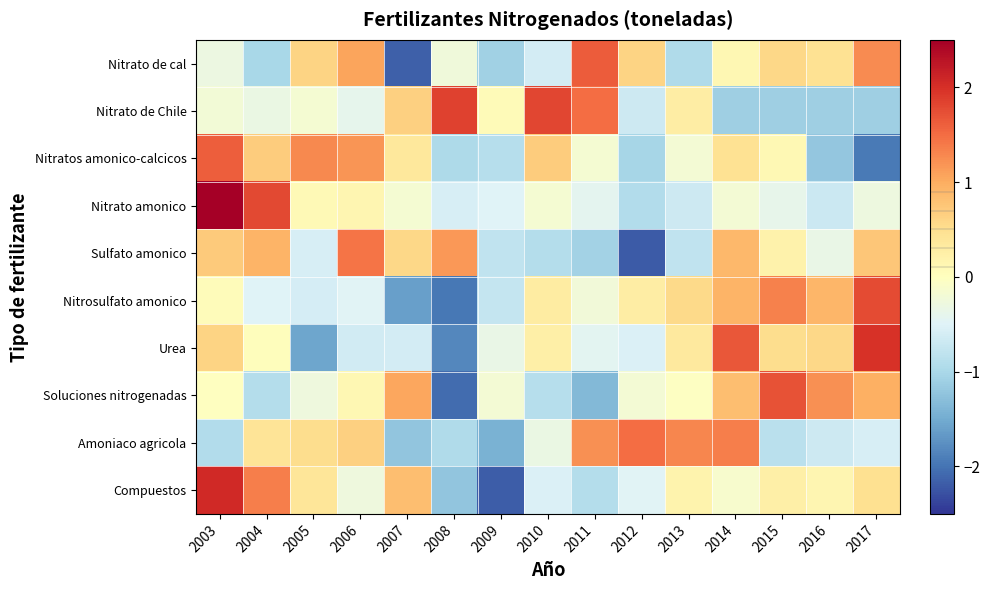

Which series changed the most between 2003 and 2014?

Nitrato amonico